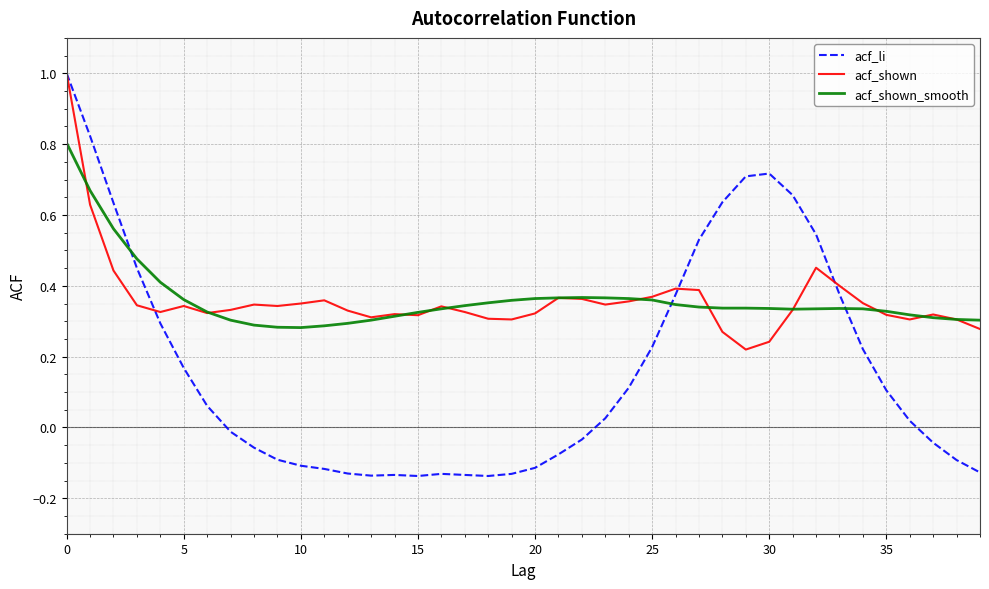

Which series has the widest spread of values?

acf_li